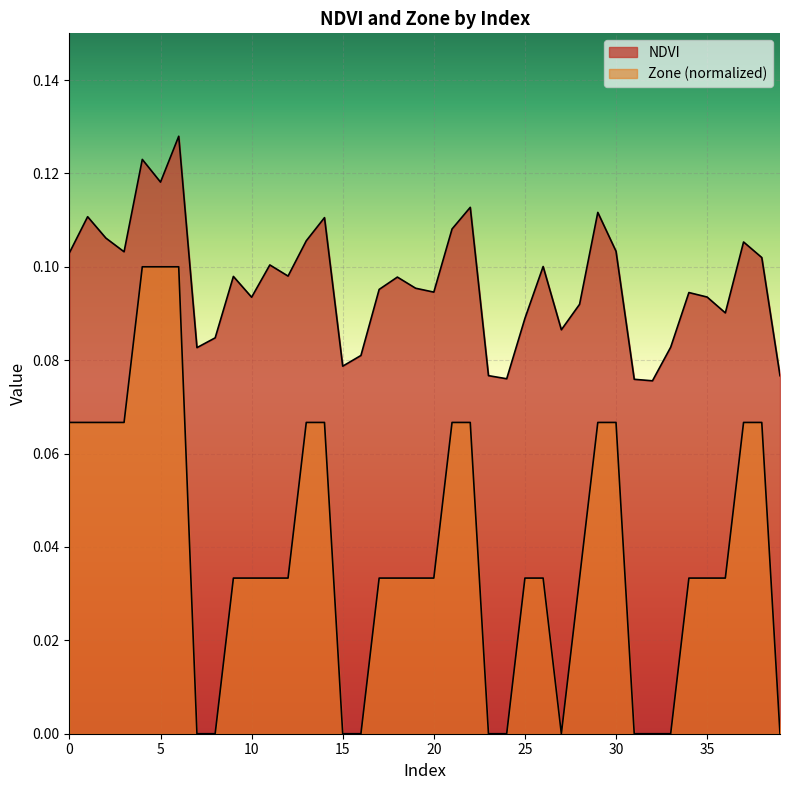

True or false: Zone and NDVI cross at least once.

False